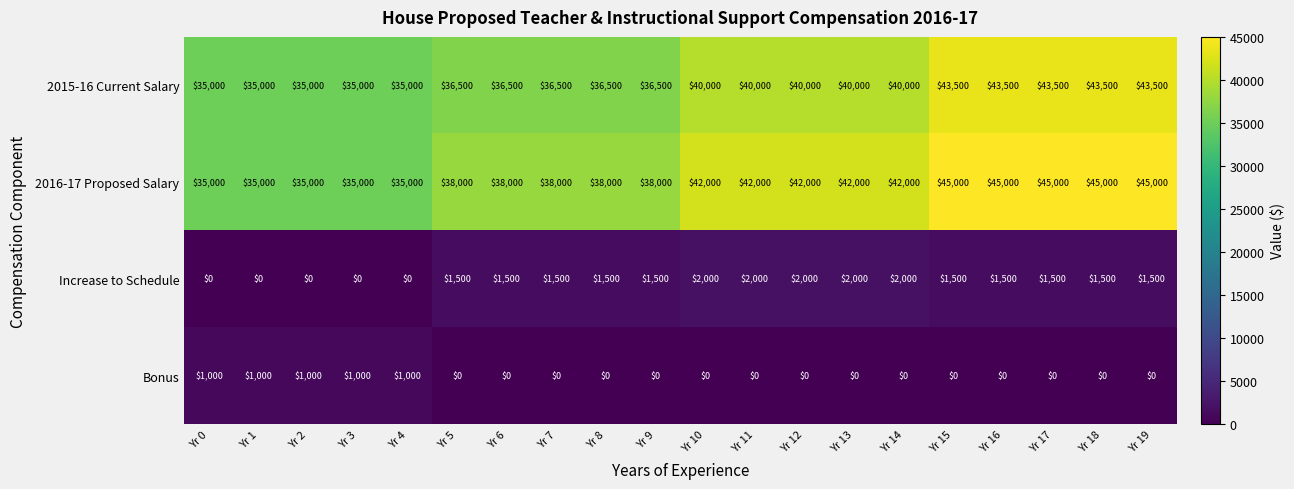

Which series has the largest range (max minus min)?

2016-17 Proposed Salary